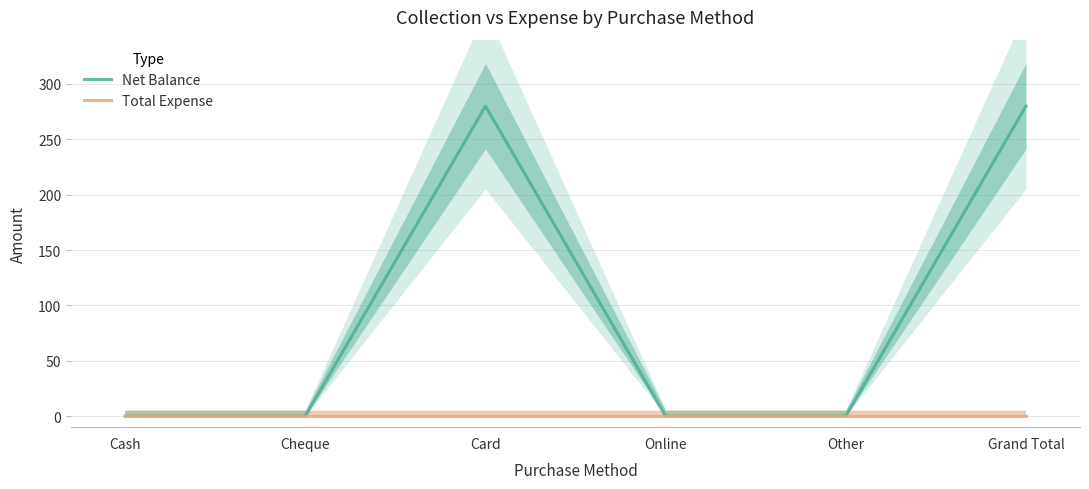

True or false: Net Balance and Total Expense cross at least once.

False